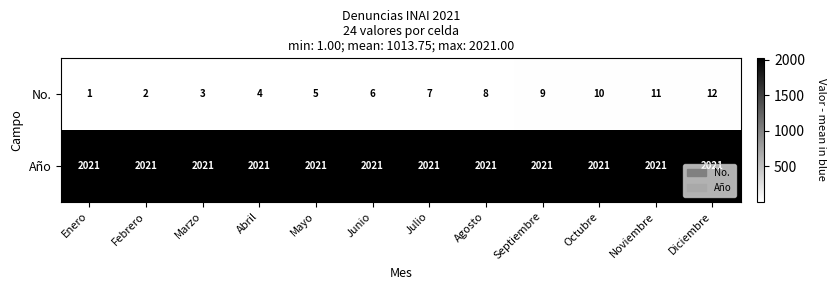

What is the total value across all series at Abril?

2025